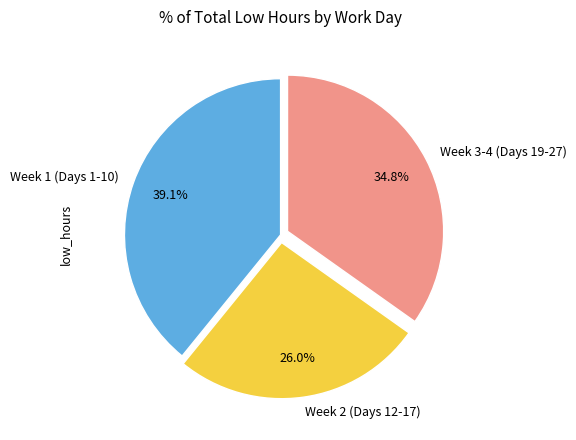

How much of the chart is everything except Week 3-4 (Days 19-27)?

65.2%